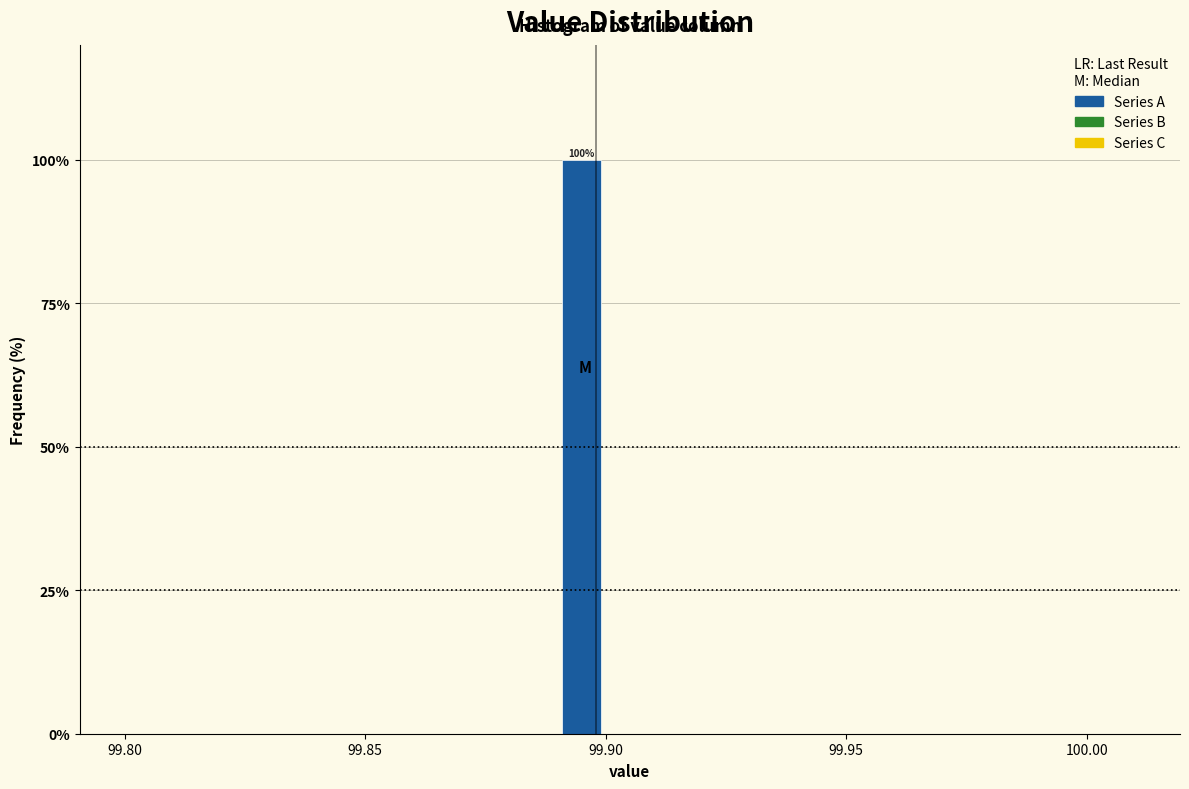

Read against the x-axis, roughly where is the centre of the tallest bar?

99.895